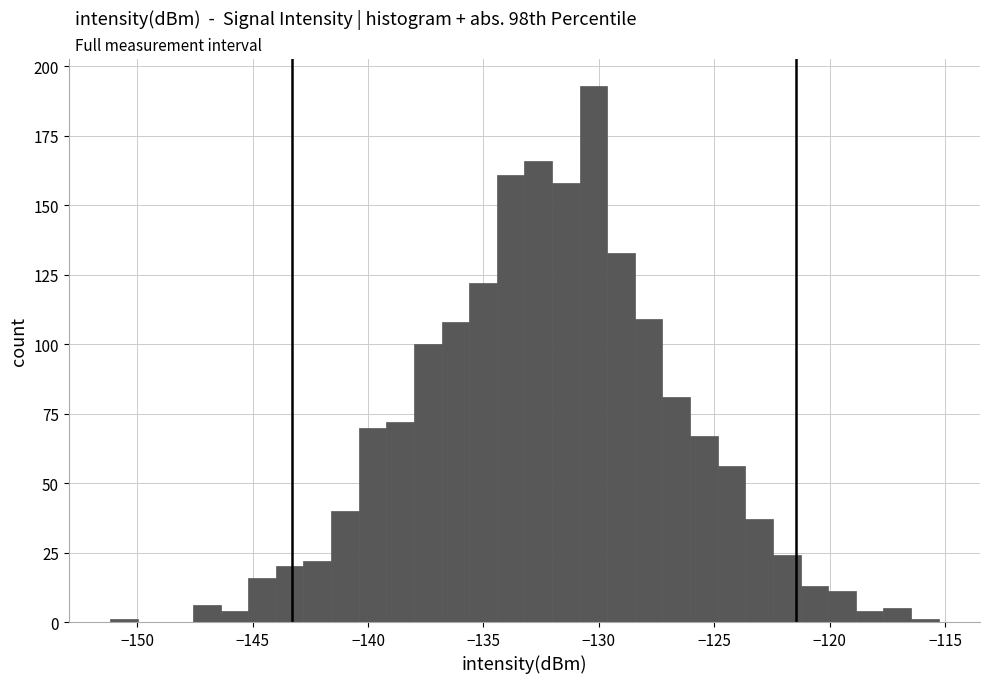

Read against the x-axis, roughly where is the centre of the tallest bar?

-130.0